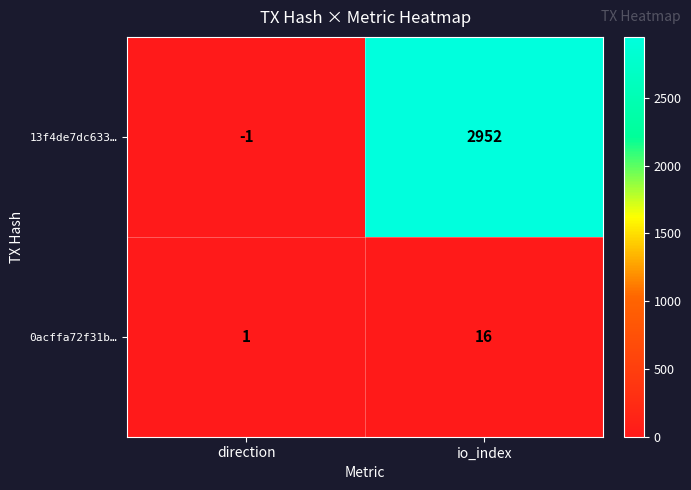

Reading left to right, extract all data points from this chart.

13f4de7dc633…: -1	2952
0acffa72f31b…: 1	16